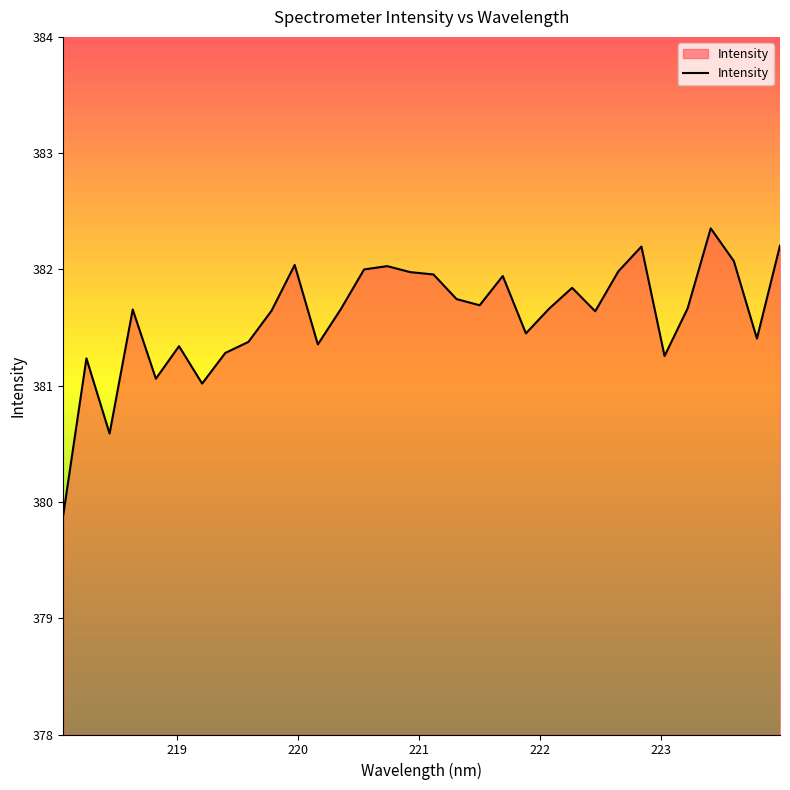

What is the greatest value displayed?

382.4